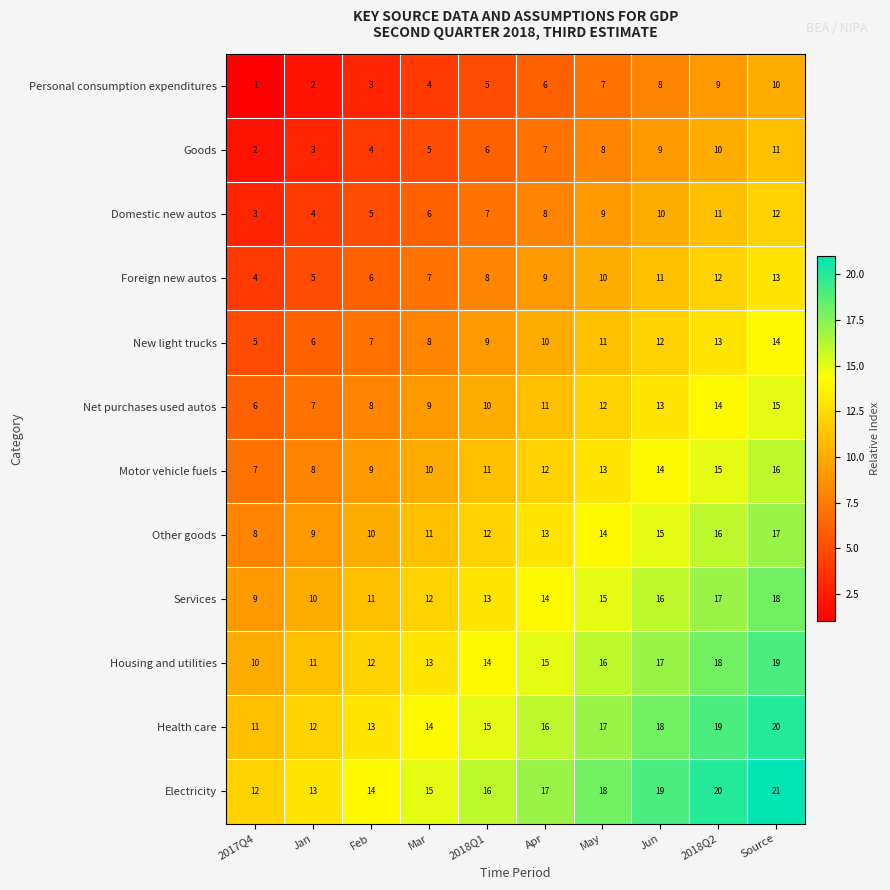

At which label does Domestic new autos reach its peak?

Source